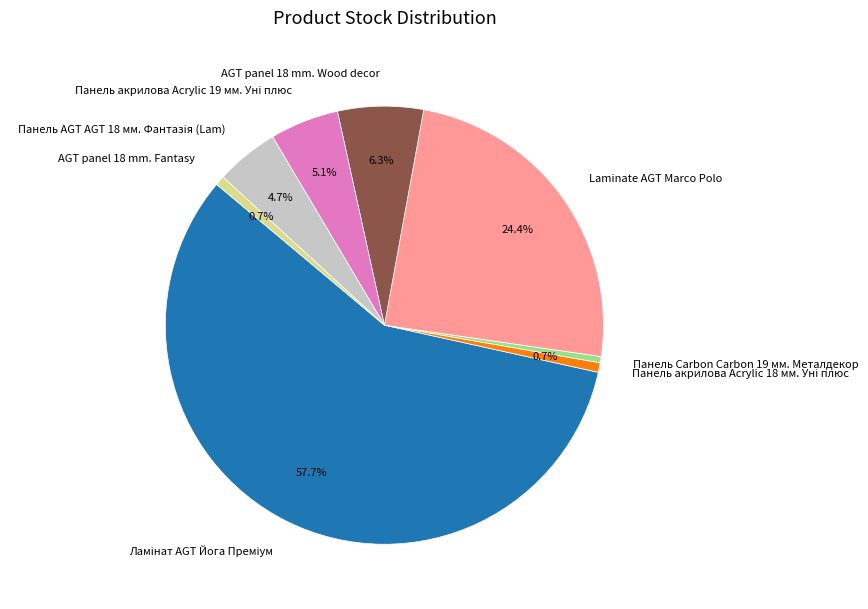

How much of the chart is everything except AGT panel 18 mm. Wood decor?

93.7%